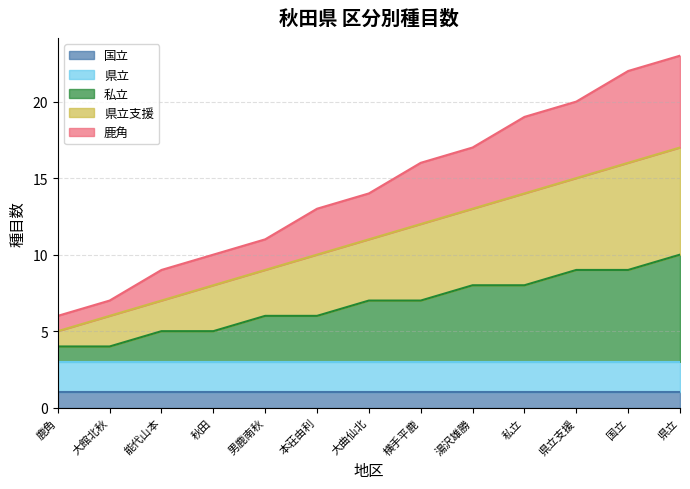

Is it true that 国立 equals 0 at 横手平鹿?

False